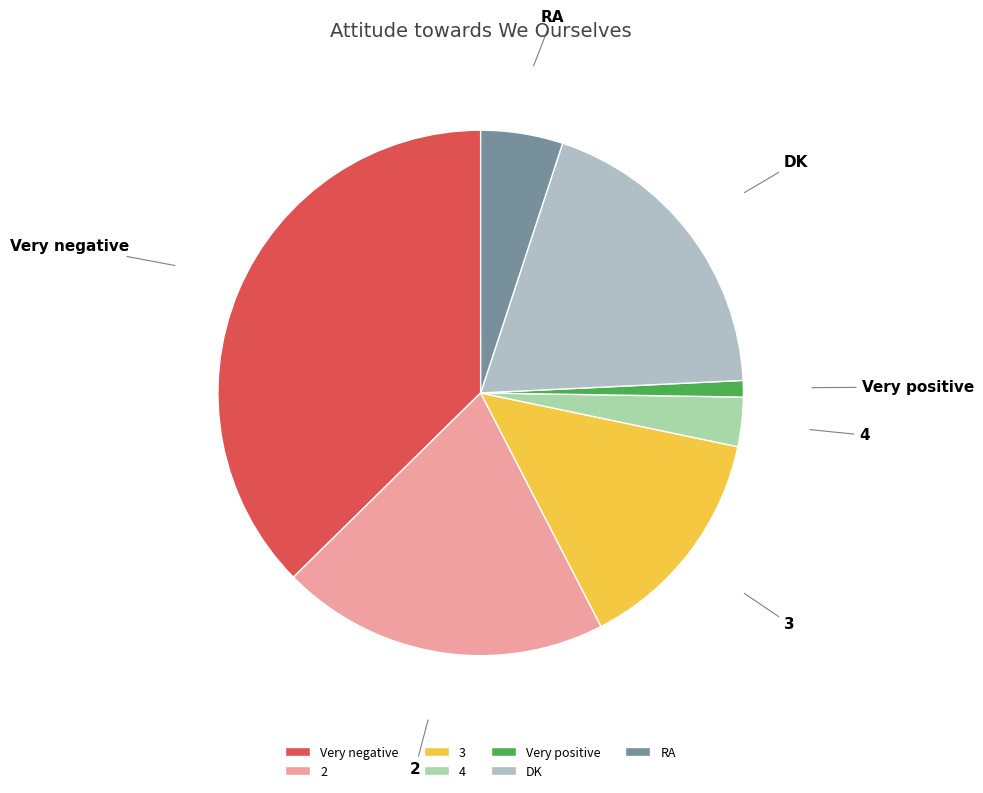

Rank the categories by value from highest to lowest.

Very negative, 2, DK, 3, RA, 4, Very positive